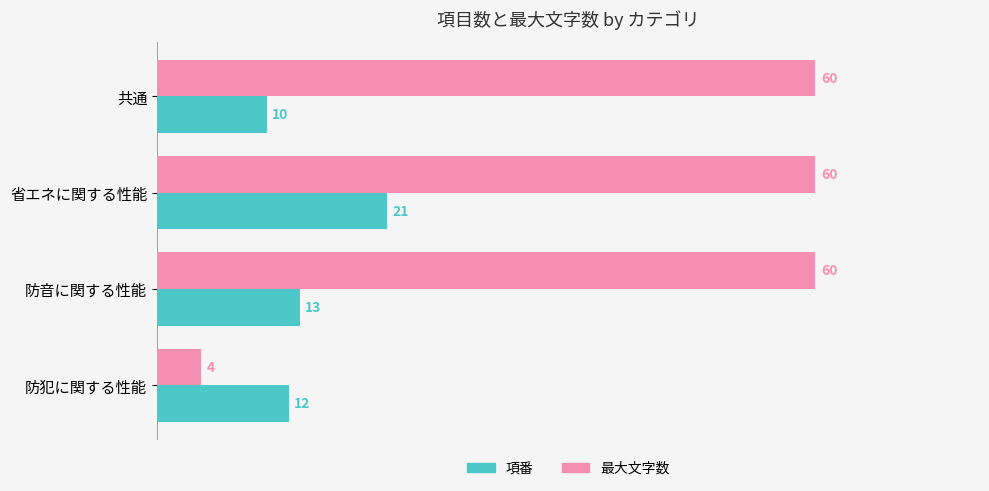

Rank the series by their maximum value, from lowest to highest.

項番, 最大文字数